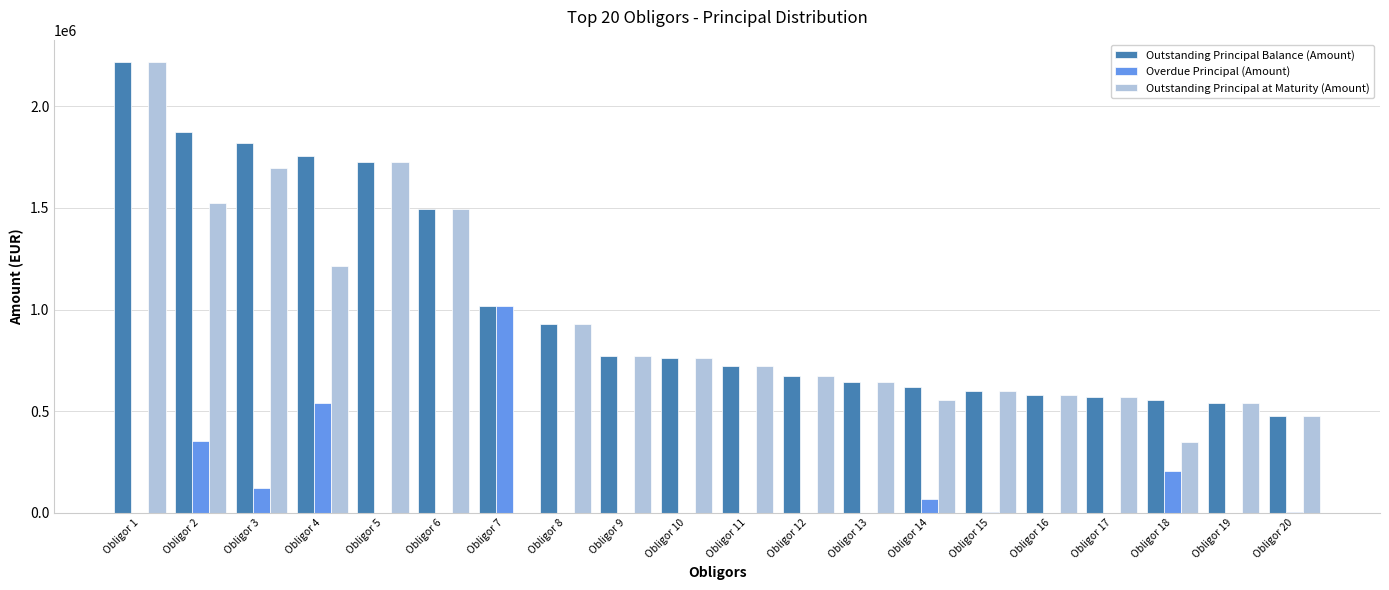

The Overdue Principal (Amount) series shows 0.0 at Obligor 13. True or false?

True